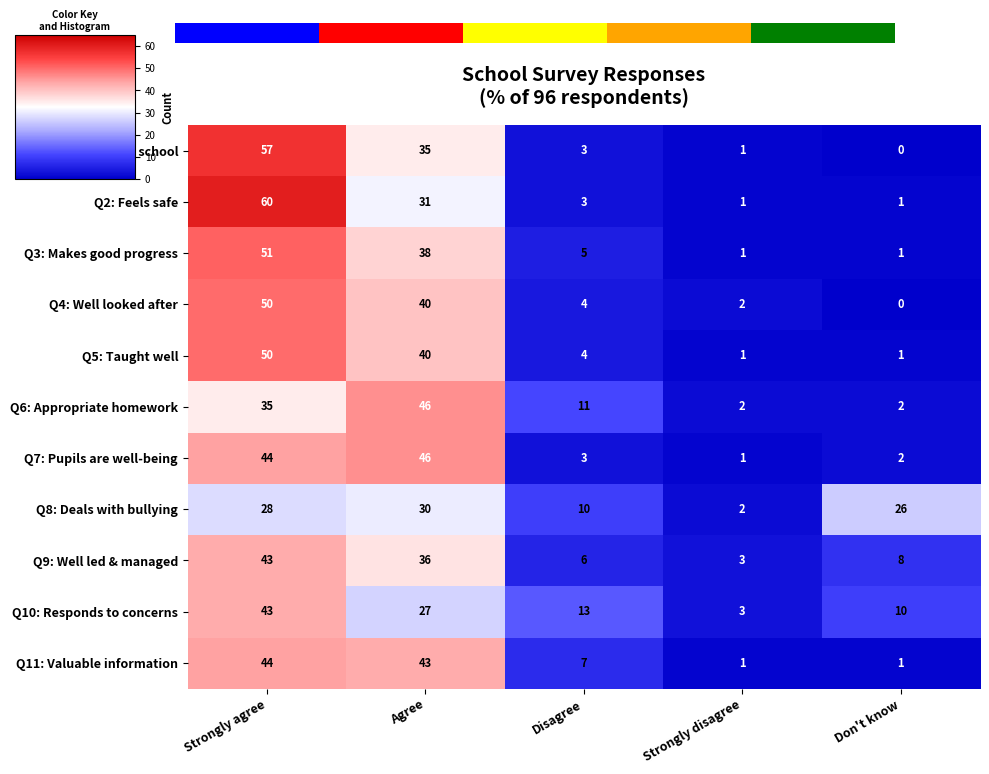

Reading left to right, extract all data points from this chart.

Q1: Happy at school: Strongly agree=57	Agree=35	Disagree=3	Strongly disagree=1	Don't know=0
Q2: Feels safe: Strongly agree=60	Agree=31	Disagree=3	Strongly disagree=1	Don't know=1
Q3: Makes good progress: Strongly agree=51	Agree=38	Disagree=5	Strongly disagree=1	Don't know=1
Q4: Well looked after: Strongly agree=50	Agree=40	Disagree=4	Strongly disagree=2	Don't know=0
Q5: Taught well: Strongly agree=50	Agree=40	Disagree=4	Strongly disagree=1	Don't know=1
Q6: Appropriate homework: Strongly agree=35	Agree=46	Disagree=11	Strongly disagree=2	Don't know=2
Q7: Pupils are well-being: Strongly agree=44	Agree=46	Disagree=3	Strongly disagree=1	Don't know=2
Q8: Deals with bullying: Strongly agree=28	Agree=30	Disagree=10	Strongly disagree=2	Don't know=26
Q9: Well led & managed: Strongly agree=43	Agree=36	Disagree=6	Strongly disagree=3	Don't know=8
Q10: Responds to concerns: Strongly agree=43	Agree=27	Disagree=13	Strongly disagree=3	Don't know=10
Q11: Valuable information: Strongly agree=44	Agree=43	Disagree=7	Strongly disagree=1	Don't know=1